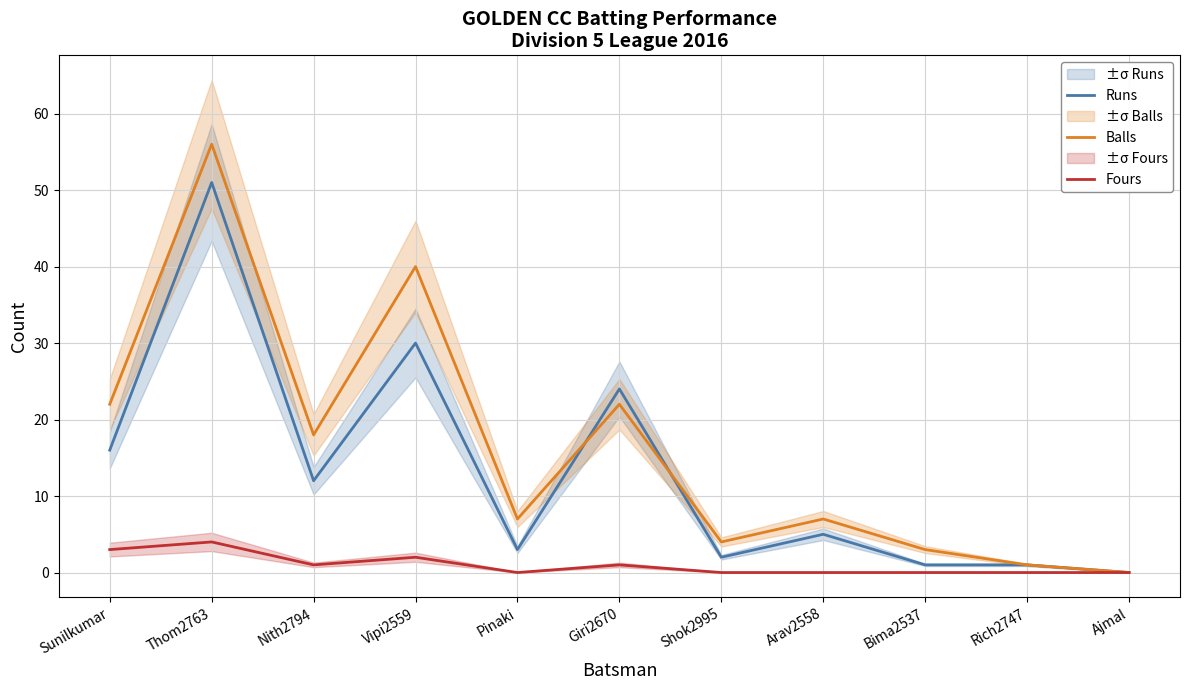

Which label corresponds to the largest value in the chart?

Thom2763